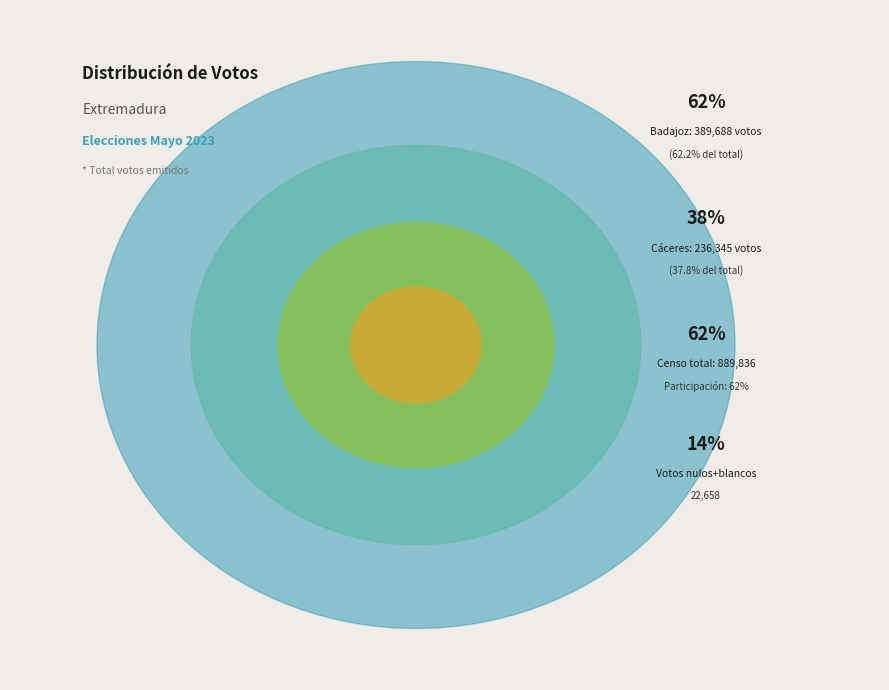

Rank the categories by value from lowest to highest.

Cáceres, Badajoz